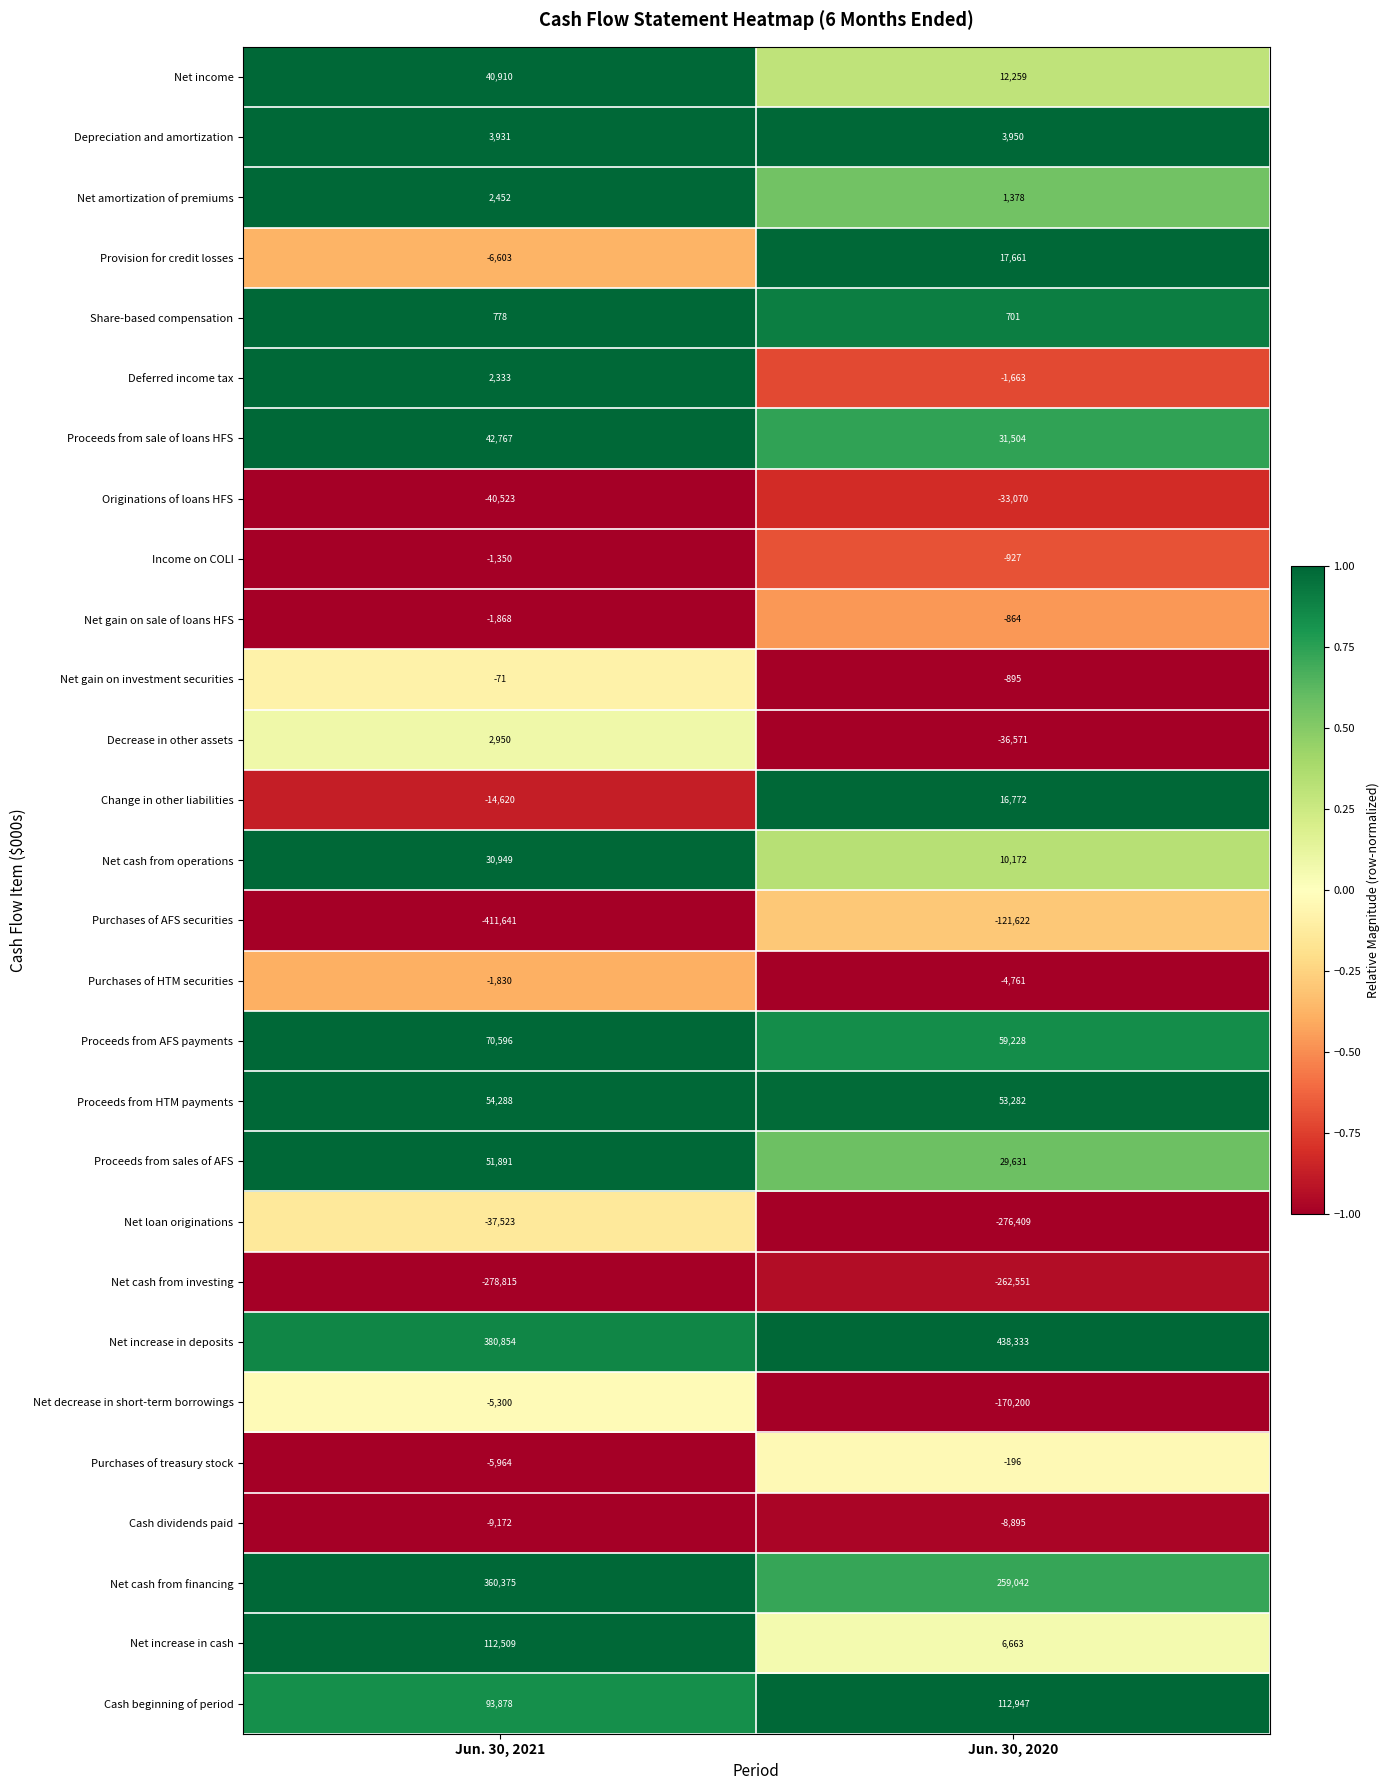

List the series in order of their peak value, lowest first.

Net cash from investing, Purchases of AFS securities, Net loan originations, Originations of loans HFS, Cash dividends paid, Net decrease in short-term borrowings, Purchases of HTM securities, Income on COLI, Net gain on sale of loans HFS, Purchases of treasury stock, Net gain on investment securities, Share-based compensation, Deferred income tax, Net amortization of premiums, Decrease in other assets, Depreciation and amortization, Change in other liabilities, Provision for credit losses, Net cash from operations, Net income, Proceeds from sale of loans HFS, Proceeds from sales of AFS, Proceeds from HTM payments, Proceeds from AFS payments, Net increase in cash, Cash beginning of period, Net cash from financing, Net increase in deposits